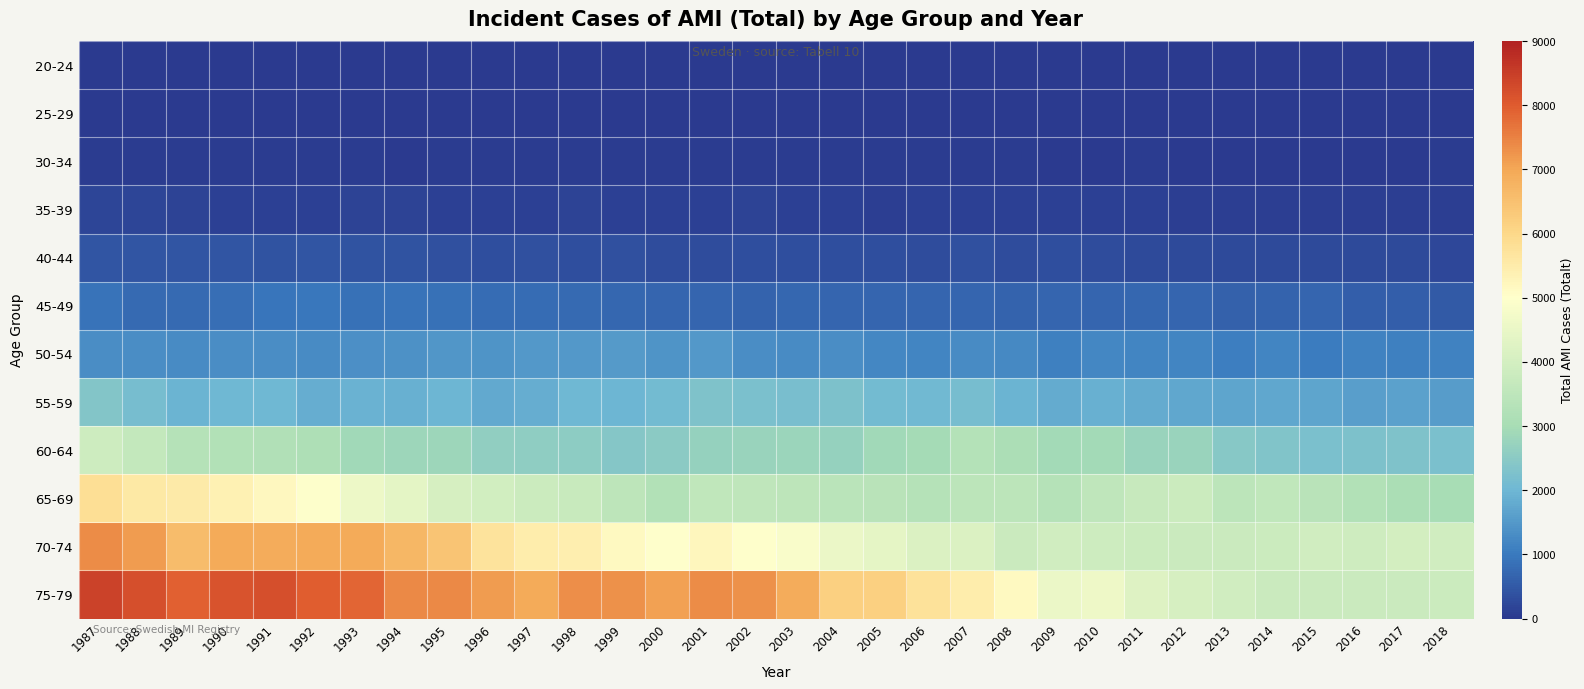

Reading left to right, what are all the values shown in this chart?

20-24: 1987=6	1988=5	1989=8	1990=8	1991=10	1992=4	1993=4	1994=5	1995=6	1996=8	1997=9	1998=4	1999=5	2000=3	2001=2	2002=2	2003=9	2004=6	2005=11	2006=1	2007=5	2008=5	2009=4	2010=4	2011=6	2012=4	2013=9	2014=5	2015=5	2016=5	2017=2	2018=2
25-29: 1987=15	1988=12	1989=18	1990=18	1991=16	1992=12	1993=11	1994=11	1995=12	1996=14	1997=10	1998=15	1999=12	2000=12	2001=18	2002=17	2003=10	2004=8	2005=12	2006=11	2007=7	2008=7	2009=9	2010=14	2011=13	2012=8	2013=21	2014=13	2015=15	2016=15	2017=7	2018=15
30-34: 1987=50	1988=44	1989=48	1990=54	1991=42	1992=36	1993=45	1994=32	1995=46	1996=48	1997=54	1998=45	1999=54	2000=44	2001=42	2002=39	2003=45	2004=40	2005=36	2006=42	2007=38	2008=40	2009=33	2010=32	2011=37	2012=35	2013=27	2014=31	2015=28	2016=30	2017=35	2018=40
35-39: 1987=196	1988=184	1989=160	1990=140	1991=137	1992=126	1993=154	1994=153	1995=137	1996=133	1997=137	1998=141	1999=115	2000=115	2001=125	2002=144	2003=133	2004=110	2005=92	2006=121	2007=126	2008=108	2009=111	2010=114	2011=106	2012=92	2013=85	2014=83	2015=91	2016=83	2017=97	2018=104
40-44: 1987=455	1988=430	1989=450	1990=442	1991=394	1992=433	1993=407	1994=398	1995=370	1996=317	1997=379	1998=329	1999=361	2000=304	2001=315	2002=325	2003=346	2004=338	2005=322	2006=304	2007=364	2008=316	2009=321	2010=291	2011=262	2012=279	2013=252	2014=274	2015=264	2016=269	2017=255	2018=245
45-49: 1987=885	1988=754	1989=771	1990=839	1991=949	1992=965	1993=871	1994=895	1995=876	1996=787	1997=777	1998=762	1999=725	2000=678	2001=678	2002=657	2003=707	2004=685	2005=700	2006=668	2007=702	2008=666	2009=683	2010=682	2011=731	2012=703	2013=622	2014=650	2015=670	2016=593	2017=568	2018=515
50-54: 1987=1301	1988=1307	1989=1290	1990=1314	1991=1307	1992=1279	1993=1352	1994=1396	1995=1463	1996=1437	1997=1493	1998=1491	1999=1530	2000=1429	2001=1480	2002=1323	2003=1271	2004=1303	2005=1227	2006=1168	2007=1271	2008=1252	2009=1121	2010=1213	2011=1171	2012=1167	2013=1067	2014=1166	2015=1046	2016=1126	2017=1117	2018=1158
55-59: 1987=2385	1988=2157	1989=1946	1990=2010	1991=2011	1992=1859	1993=1919	1994=1867	1995=1987	1996=1758	1997=1851	1998=2022	1999=1995	2000=2076	2001=2286	2002=2239	2003=2196	2004=2262	2005=2084	2006=2056	2007=2175	2008=1964	2009=1813	2010=1888	2011=1805	2012=1730	2013=1704	2014=1747	2015=1714	2016=1583	2017=1623	2018=1581
60-64: 1987=3845	1988=3653	1989=3320	1990=3258	1991=3233	1992=3156	1993=2888	1994=2843	1995=2822	1996=2607	1997=2572	1998=2555	1999=2423	2000=2516	2001=2677	2002=2764	2003=2794	2004=2675	2005=2893	2006=2988	2007=3273	2008=3120	2009=2936	2010=2951	2011=2745	2012=2758	2013=2445	2014=2345	2015=2237	2016=2273	2017=2306	2018=2217
65-69: 1987=5806	1988=5574	1989=5530	1990=5349	1991=5189	1992=4959	1993=4592	1994=4387	1995=4063	1996=3946	1997=3809	1998=3761	1999=3481	2000=3264	2001=3577	2002=3530	2003=3508	2004=3413	2005=3406	2006=3333	2007=3448	2008=3469	2009=3332	2010=3530	2011=3703	2012=3813	2013=3461	2014=3582	2015=3385	2016=3251	2017=3069	2018=2999
70-74: 1987=7356	1988=7150	1989=6585	1990=6932	1991=6896	1992=6941	1993=6929	1994=6694	1995=6399	1996=5724	1997=5473	1998=5425	1999=5164	2000=4999	2001=5232	2002=5018	2003=4868	2004=4537	2005=4422	2006=4161	2007=4163	2008=3780	2009=3908	2010=3845	2011=3808	2012=3784	2013=3773	2014=3831	2015=3915	2016=3892	2017=3995	2018=3926
75-79: 1987=8429	1988=8199	1989=7927	1990=8131	1991=8192	1992=7979	1993=7870	1994=7417	1995=7414	1996=7144	1997=6930	1998=7334	1999=7308	2000=7082	2001=7365	2002=7306	2003=6896	2004=6154	2005=6155	2006=5745	2007=5453	2008=5162	2009=4559	2010=4613	2011=4231	2012=4049	2013=3924	2014=3776	2015=3781	2016=3779	2017=3768	2018=3824